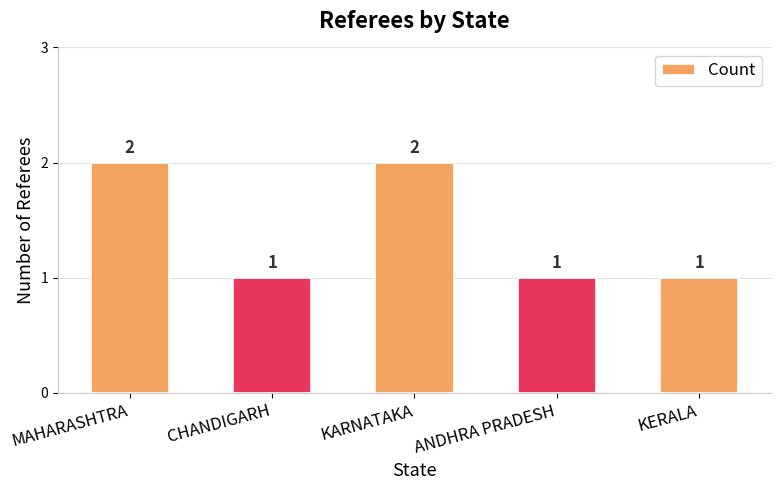

What is the ratio of the value at KARNATAKA to the value at MAHARASHTRA?

1.0